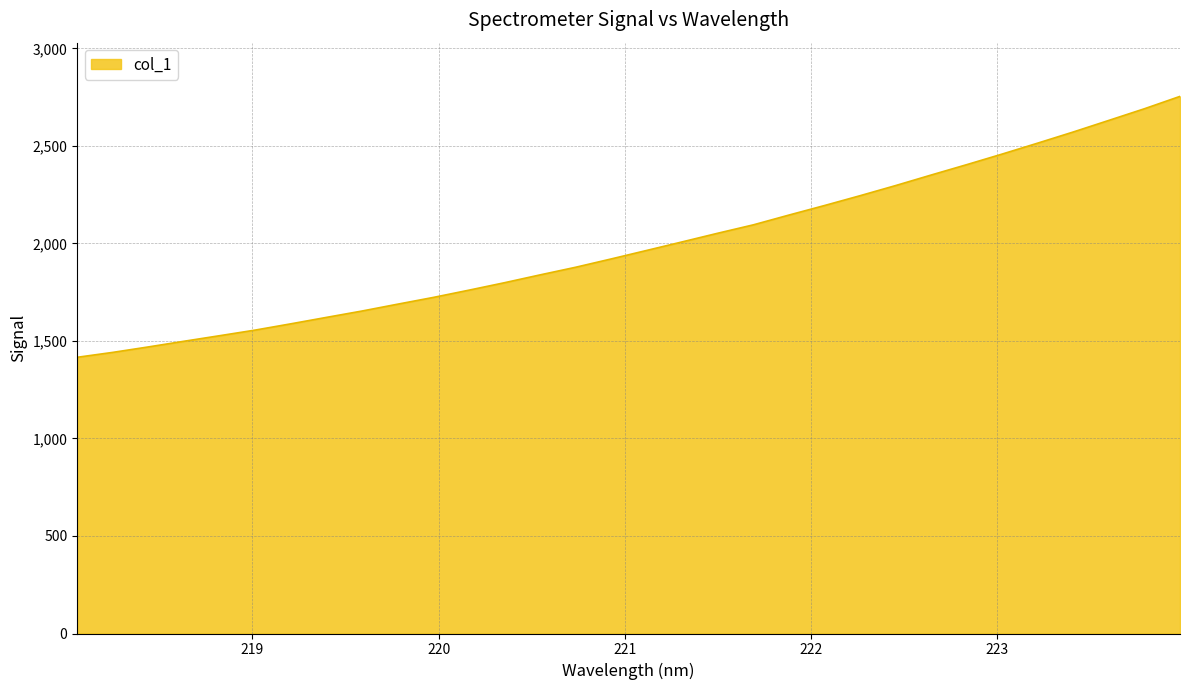

What is the difference between the maximum and minimum values?

1337.6